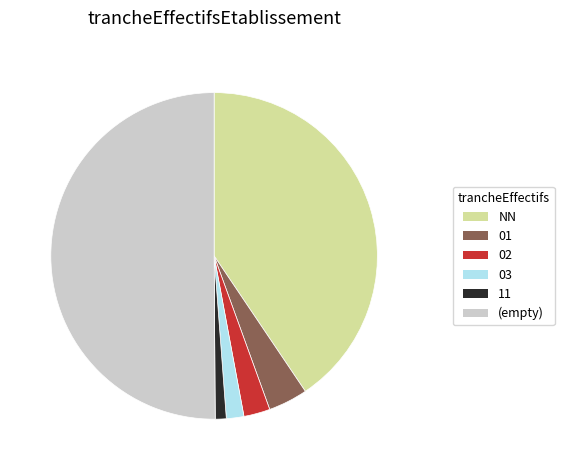

True or false: 11 accounts for 16% of the total.

False